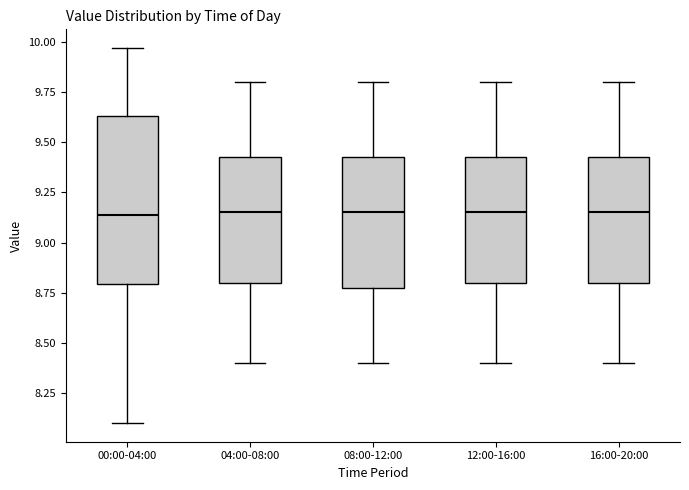

Which box is the tallest, from its lower edge to its upper edge?

00:00-04:00